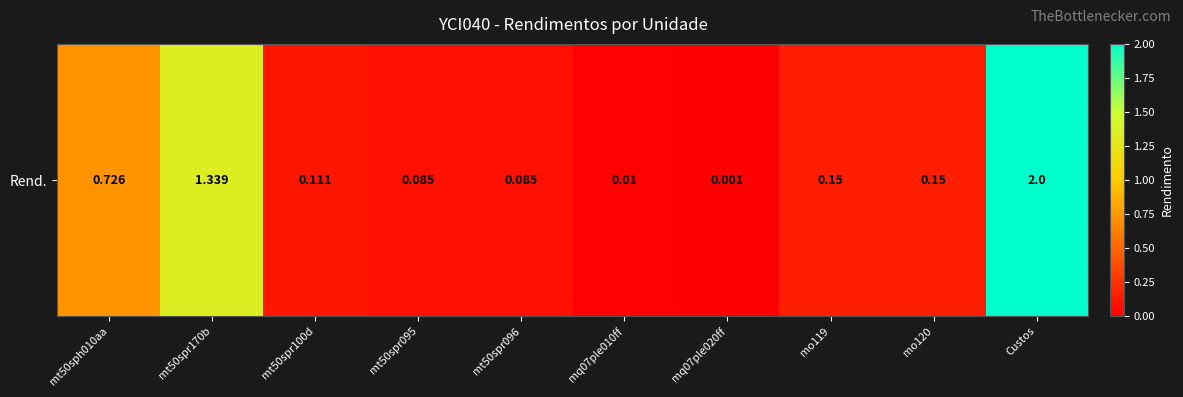

The chart shows a value of 0.3 at mt50sph010aa. True or false?

False